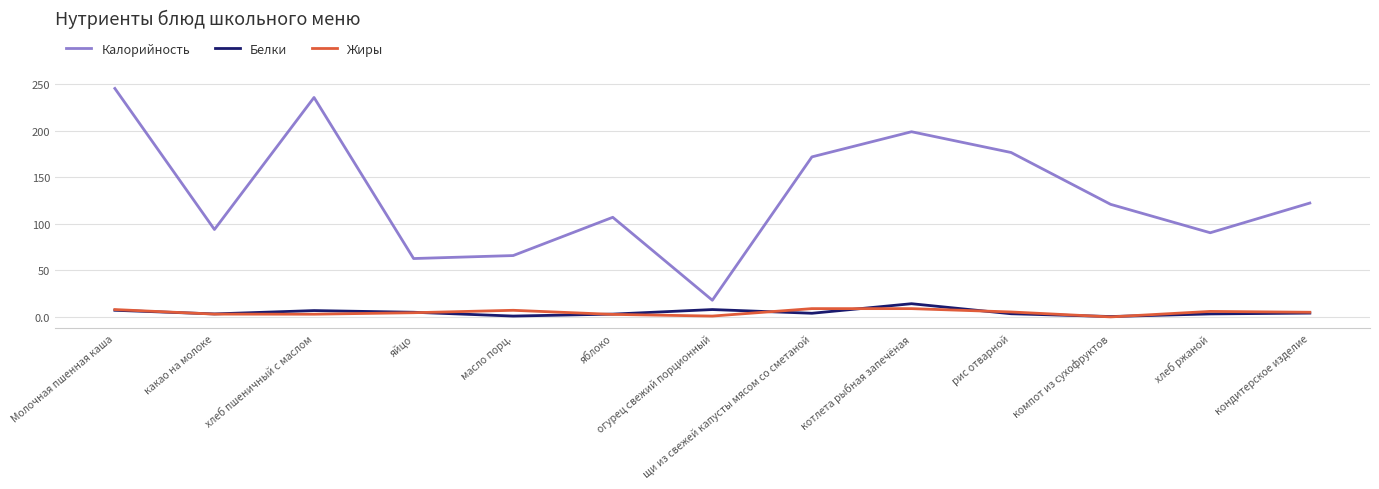

What is the spread (max minus min) of values at Молочная пшенная каша?

238.3